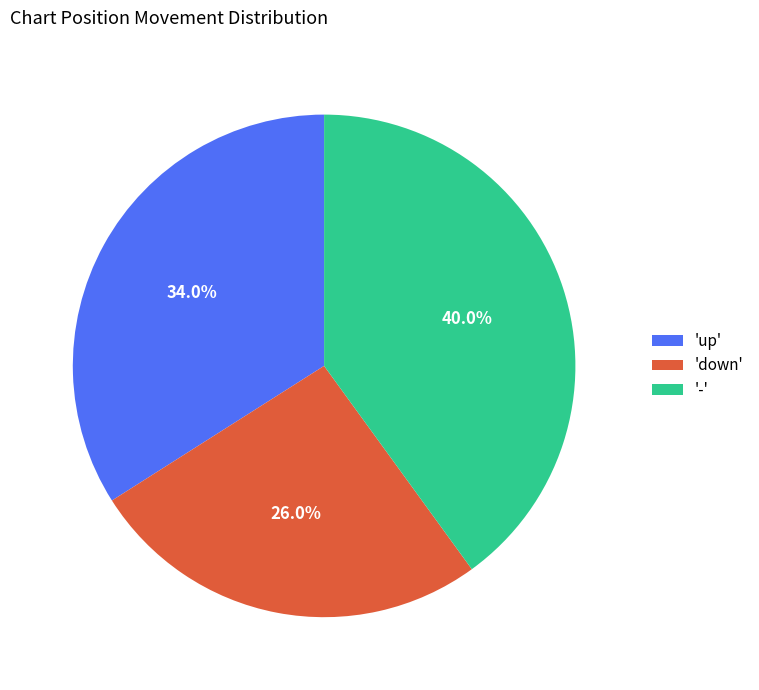

Does '-' account for over 50% of the chart?

No